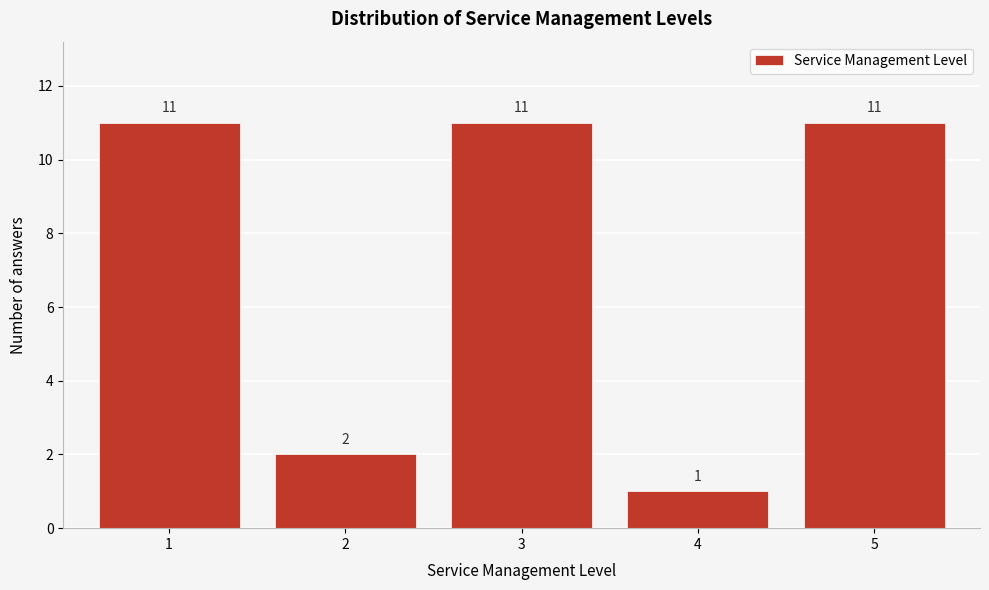

Reading left to right, what are all the values shown in this chart?

11	2	11	1	11